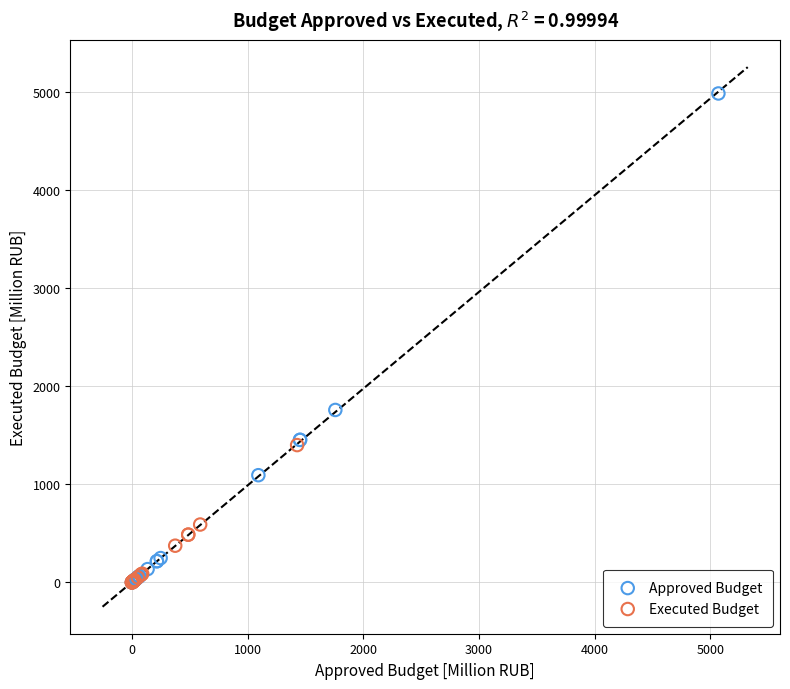

Which series reaches the maximum Y coordinate?

Approved Budget